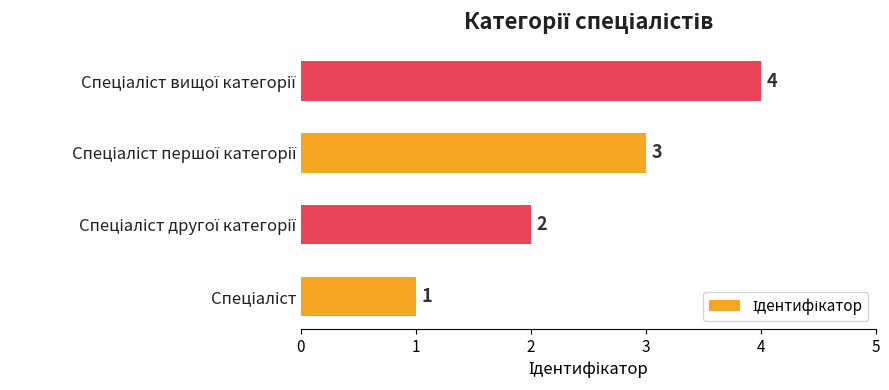

Are the bars grouped side by side (vs. stacked)?

No